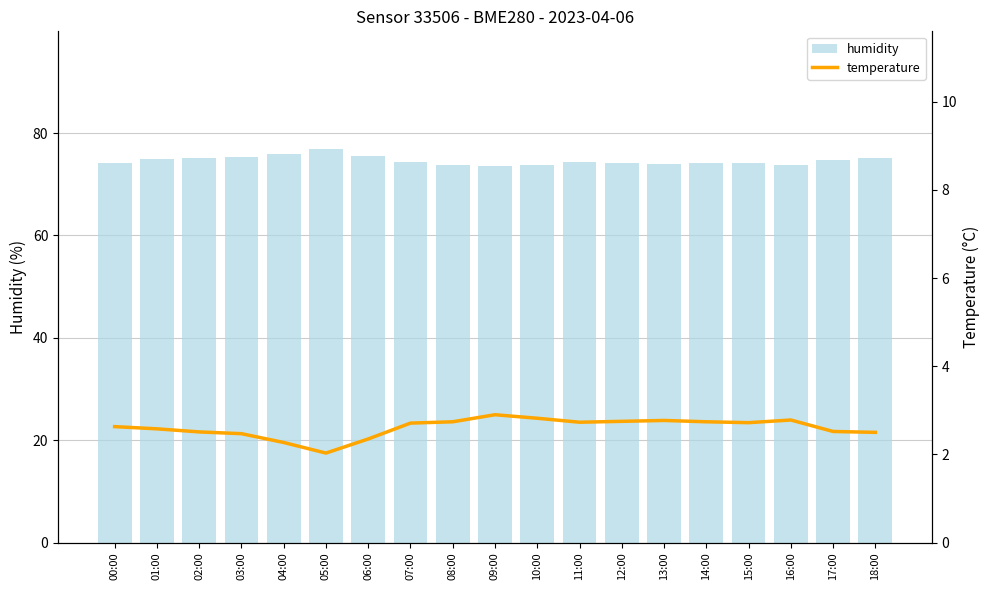

The value of humidity at 08:00 is 73.8. True or false?

True